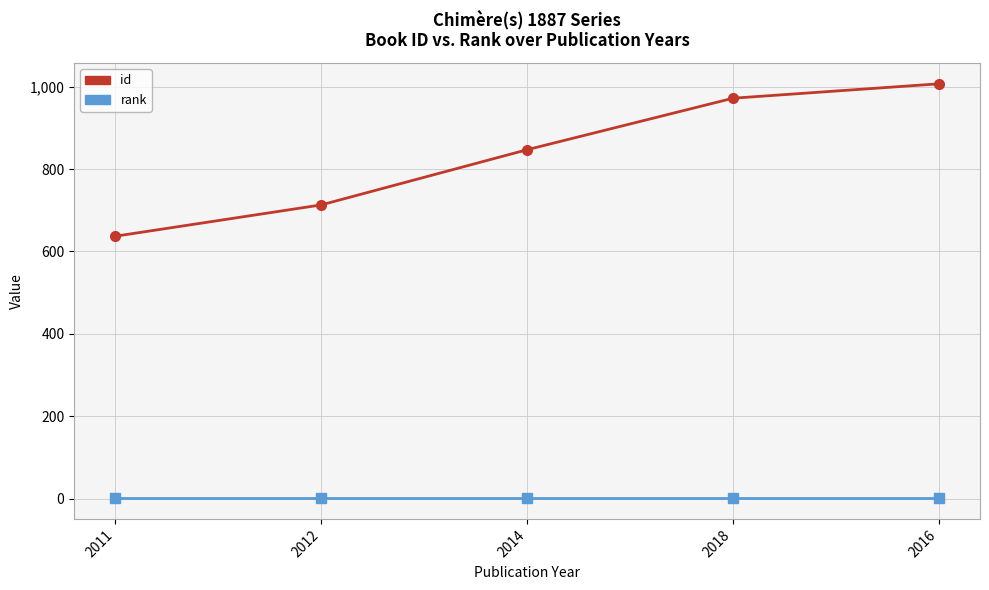

Count the number of data series in this chart.

2